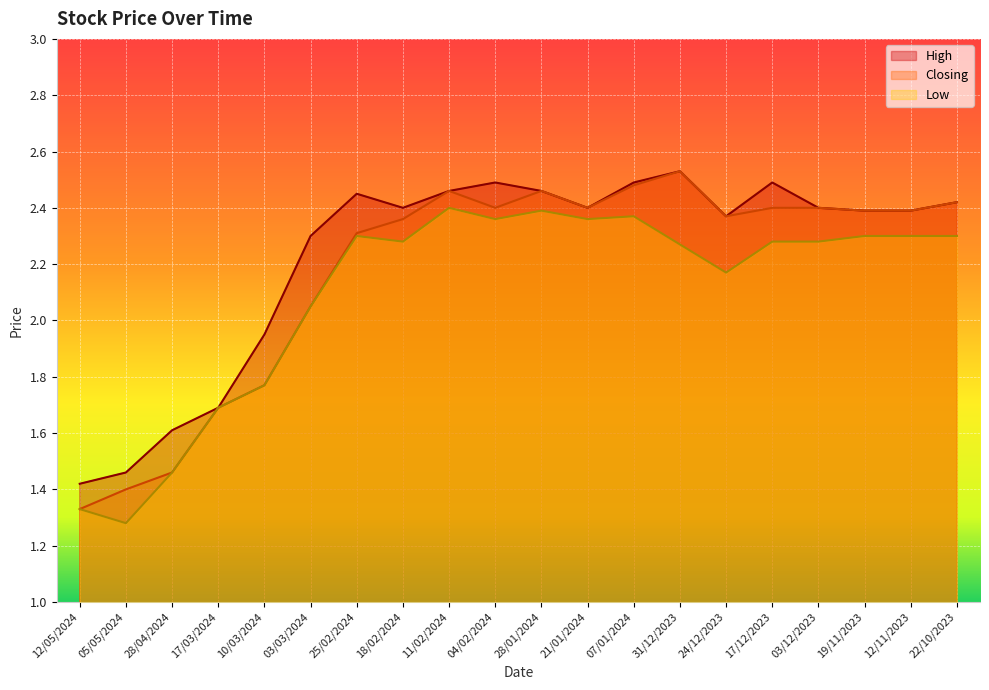

What is the total value across all series at 05/05/2024?

4.1